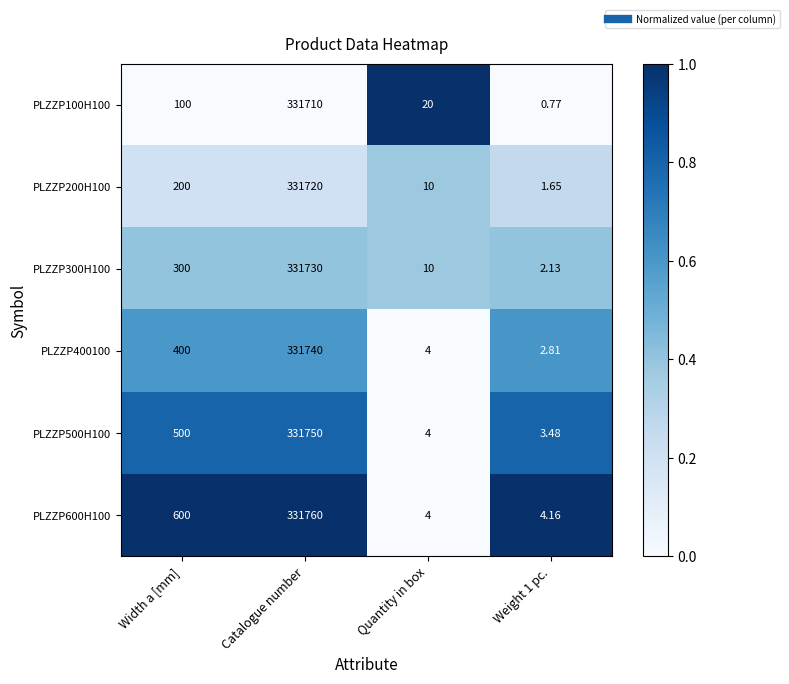

Rank the series by their maximum value, from lowest to highest.

PLZZP100H100, PLZZP200H100, PLZZP300H100, PLZZP400100, PLZZP500H100, PLZZP600H100